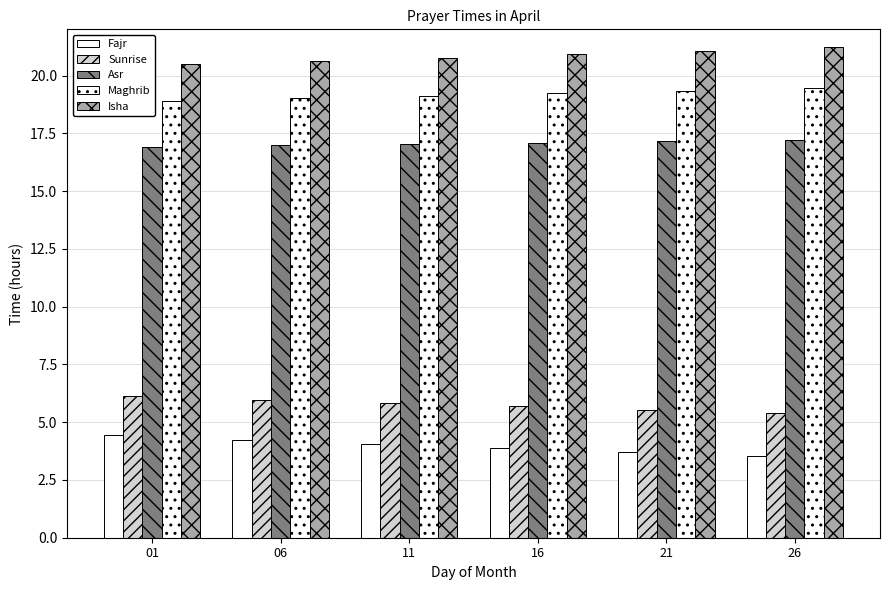

How many bars are there in total?

30